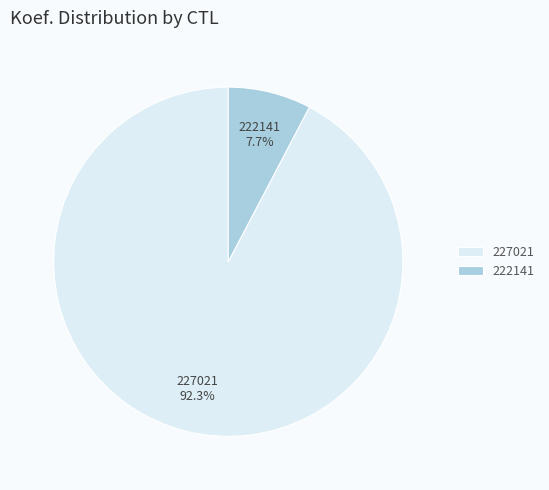

Do 227021 and 222141 together represent more than half of the pie?

Yes